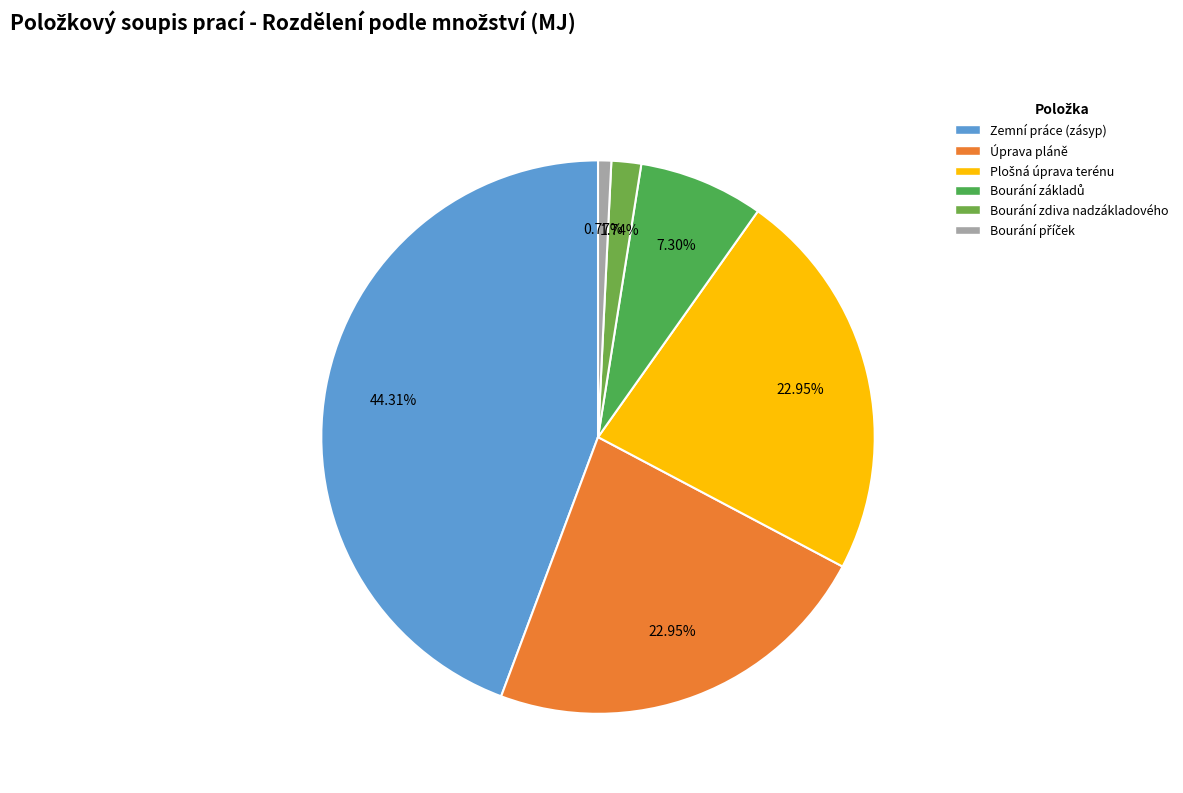

Does Zemní práce (zásyp) represent more than half of the total?

No